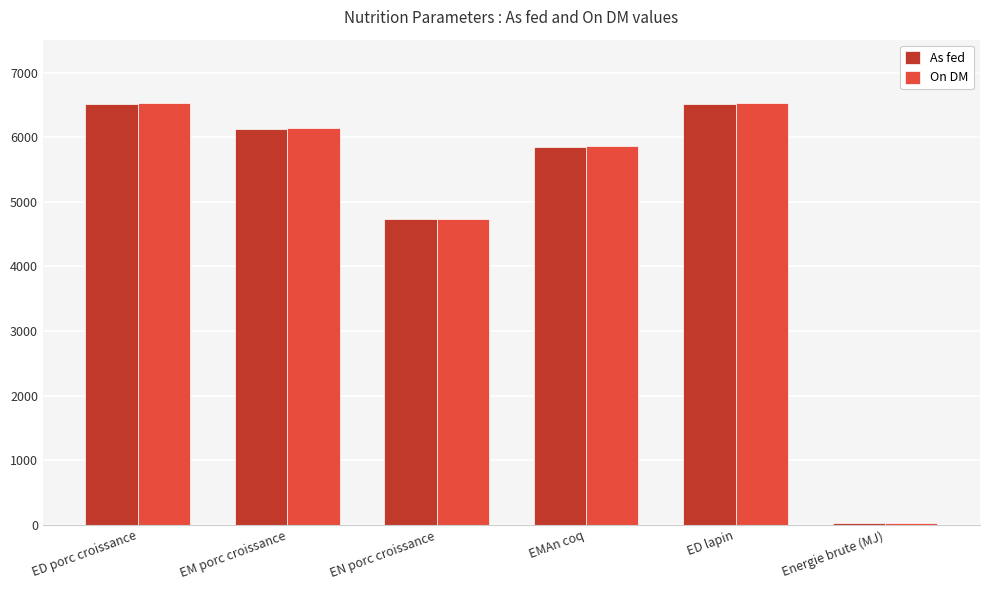

The value of As fed at EM porc croissance is 6120.0. True or false?

True